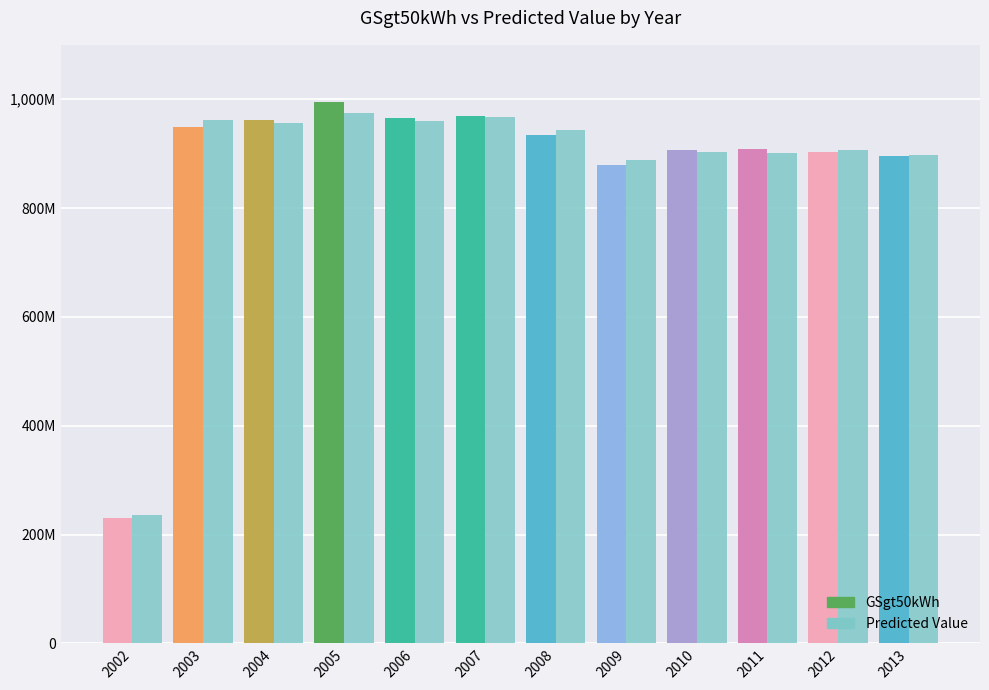

What is the difference between the maximum and minimum values in the Predicted Value series?

738300033.1